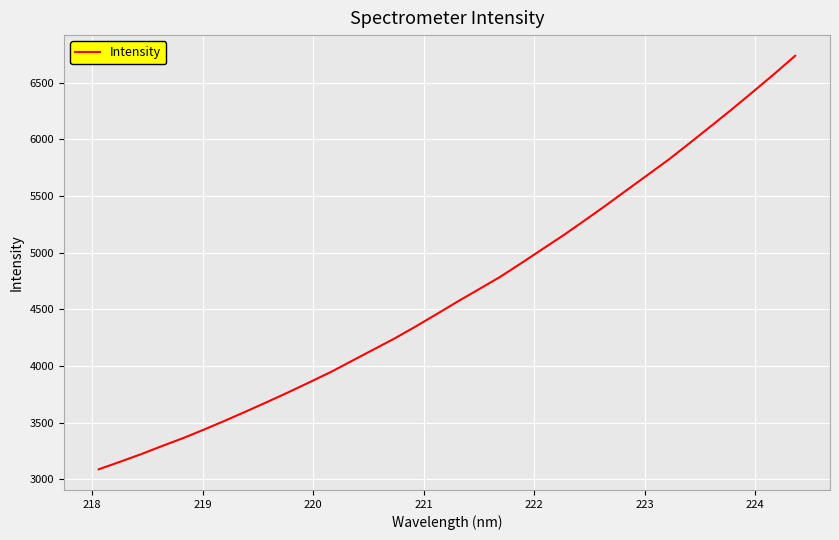

What is the greatest value displayed?

6736.3